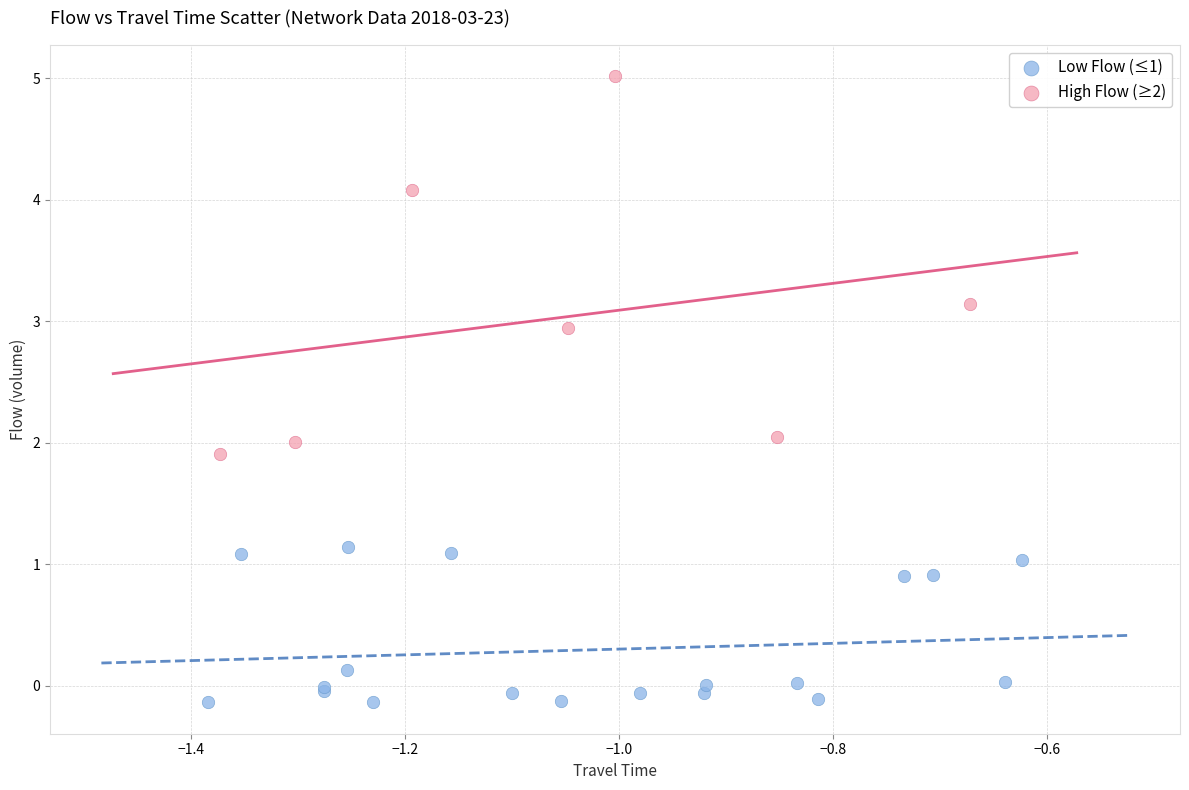

What are all the series names shown in the legend?

Low Flow (≤1), High Flow (≥2)